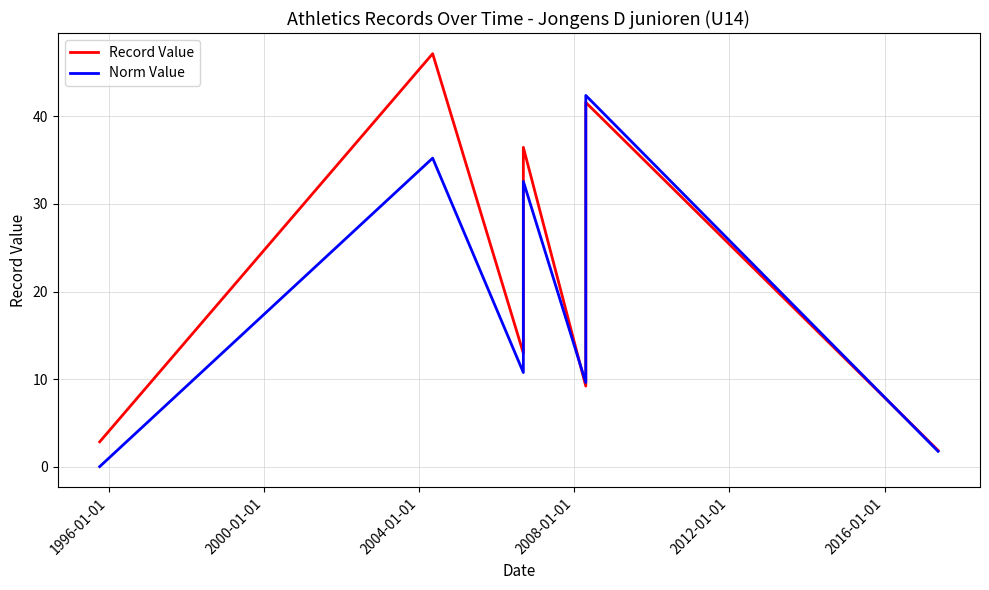

The value of Record Value at 2008-01-01 is 16.4. True or false?

False